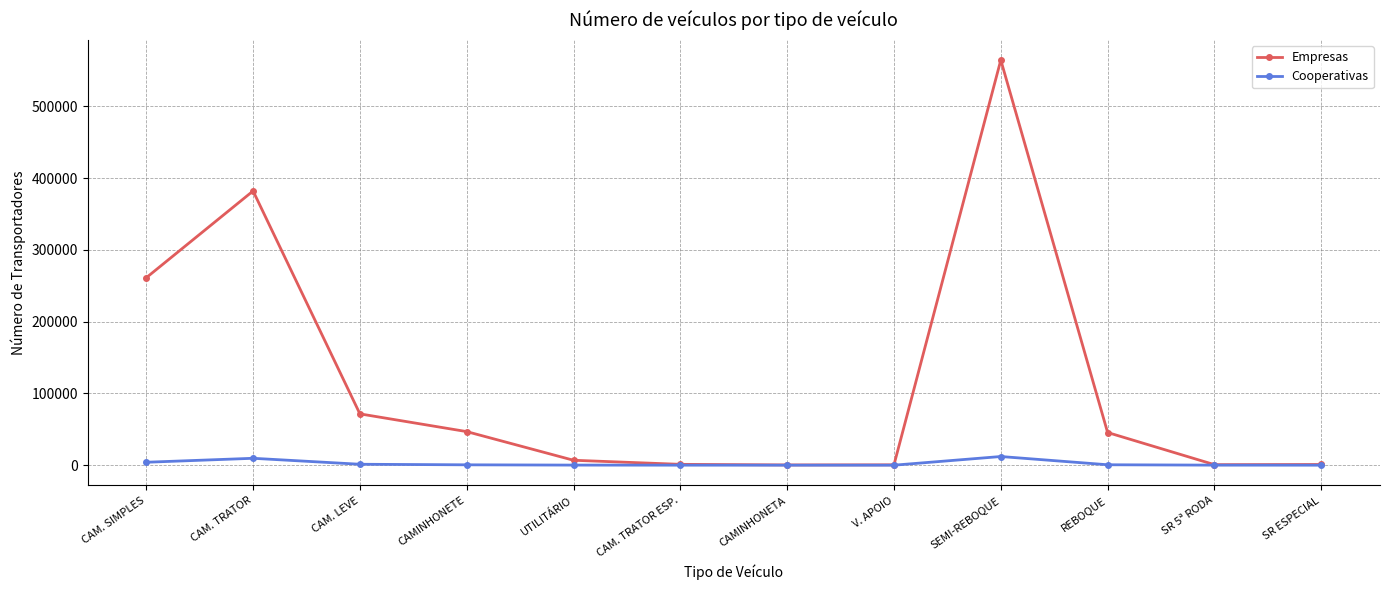

Is it true that Empresas equals 127916 at CAM. LEVE?

False